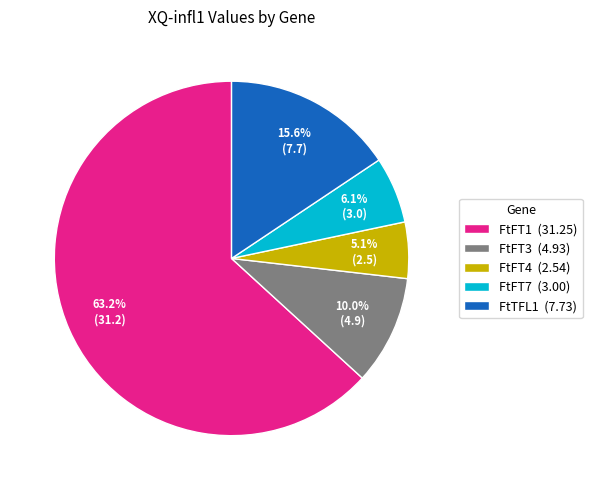

How many segments does this pie chart have?

5